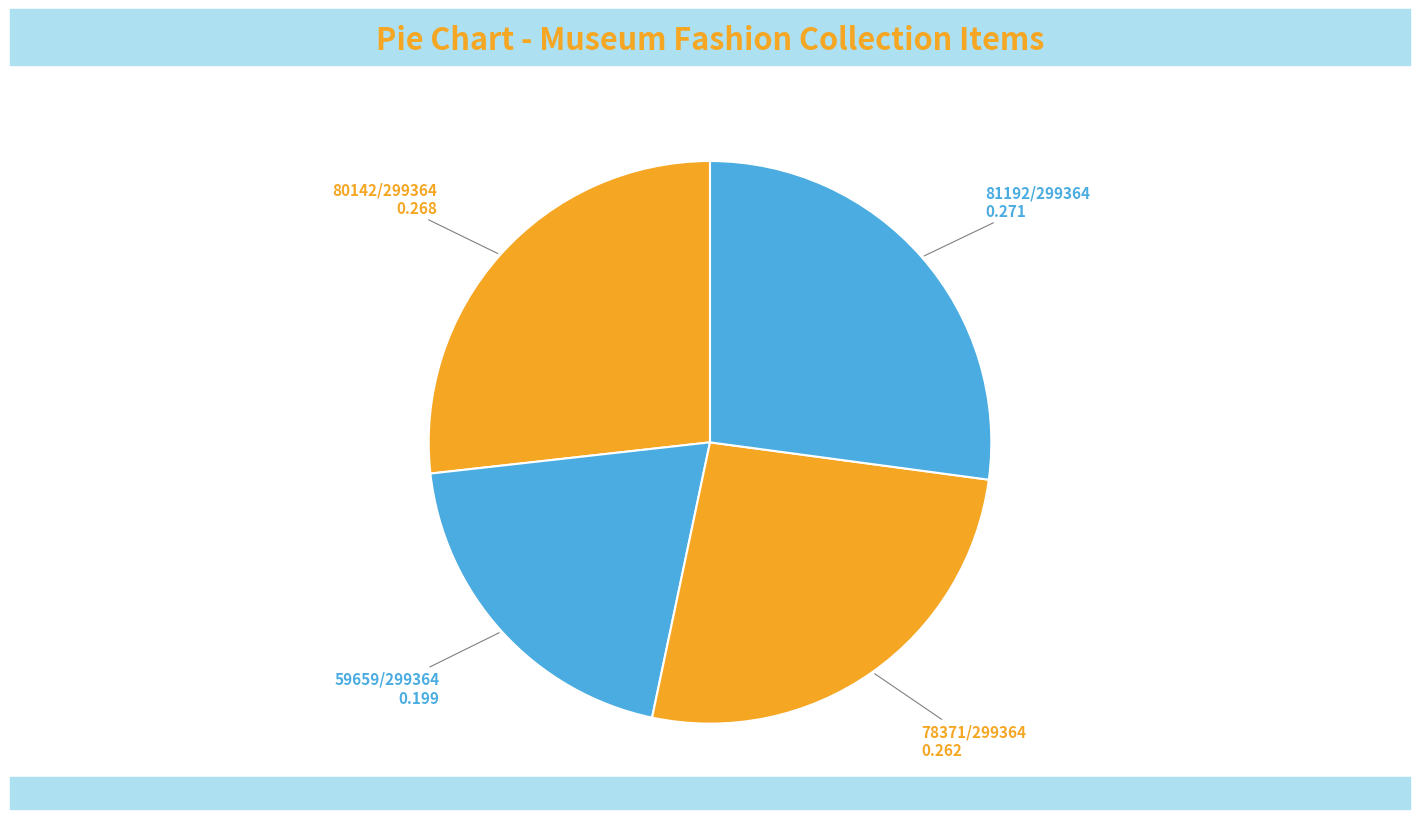

How many slices are in this pie chart?

4